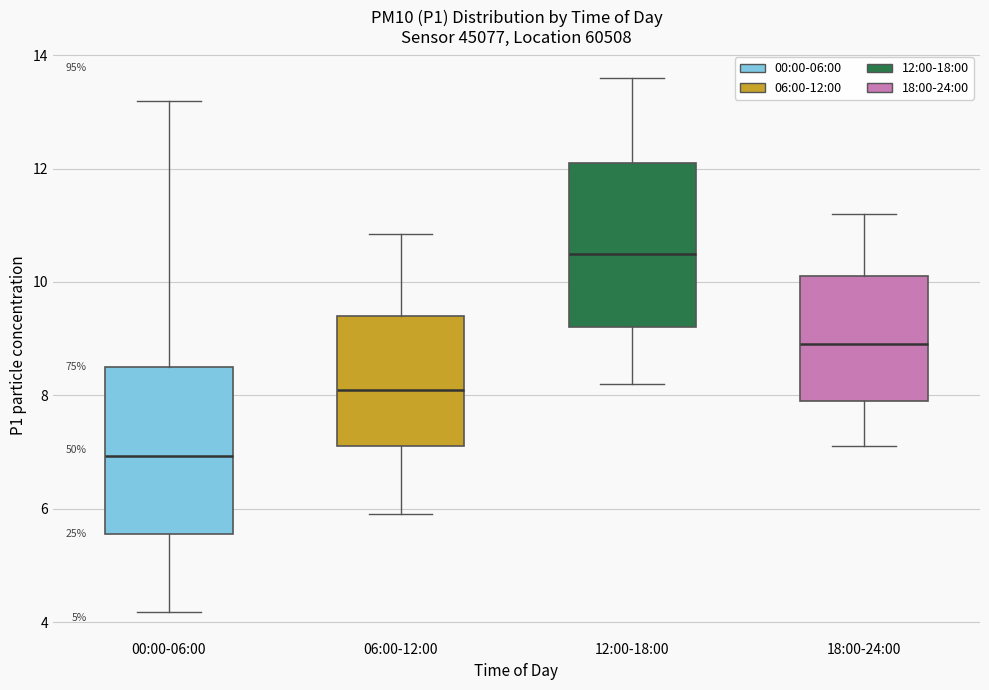

Which box has the highest median line?

12:00-18:00